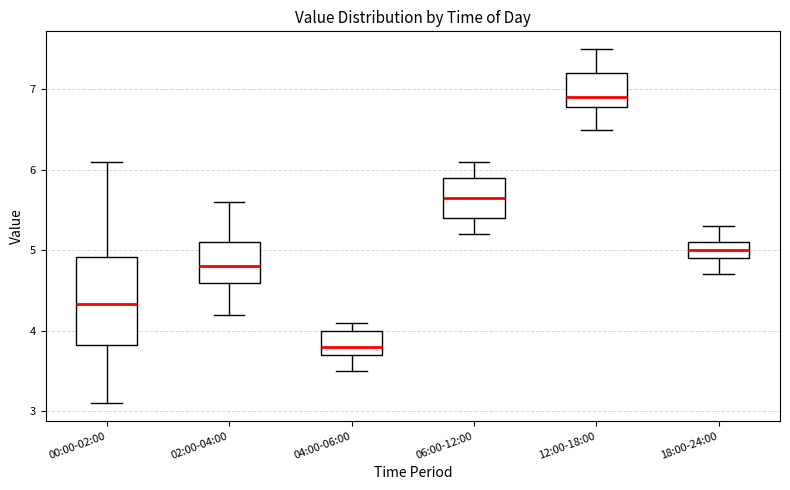

Where does the median line of the box for 04:00-06:00 sit on the y-axis? The values are not printed on the chart, so give them approximately, as read against the axis.

3.8